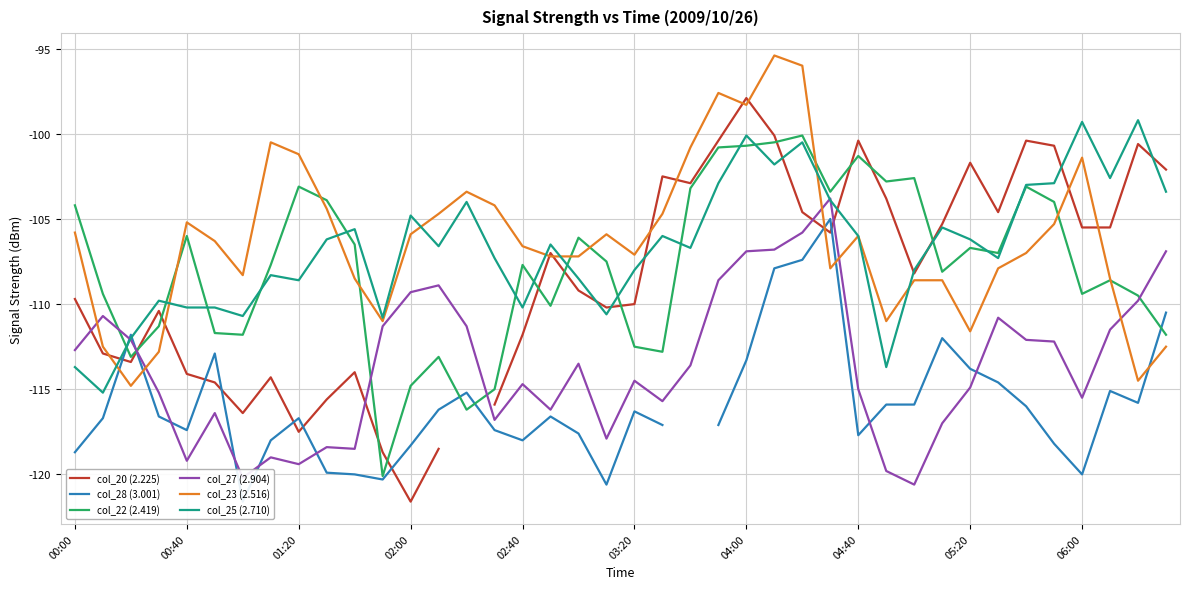

What is the highest value of the col_22 (2.419) series?

-100.1